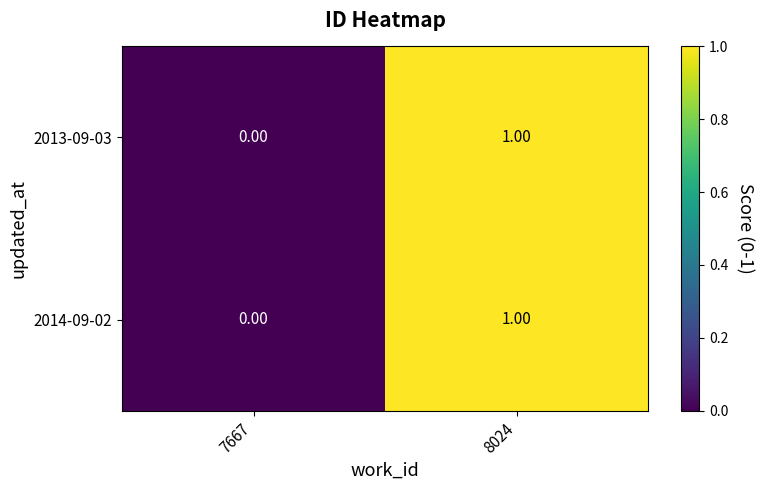

How many distinct data groups are displayed?

2